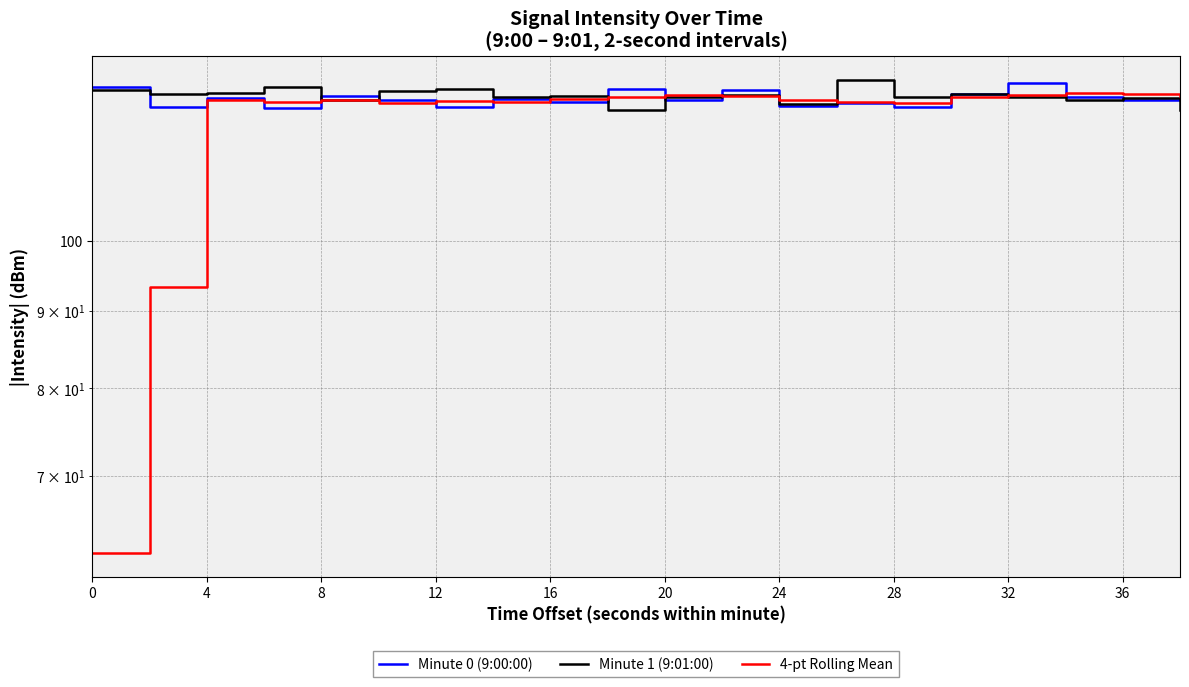

How many data points in Minute 1 (9:01:00) are above 124?

16